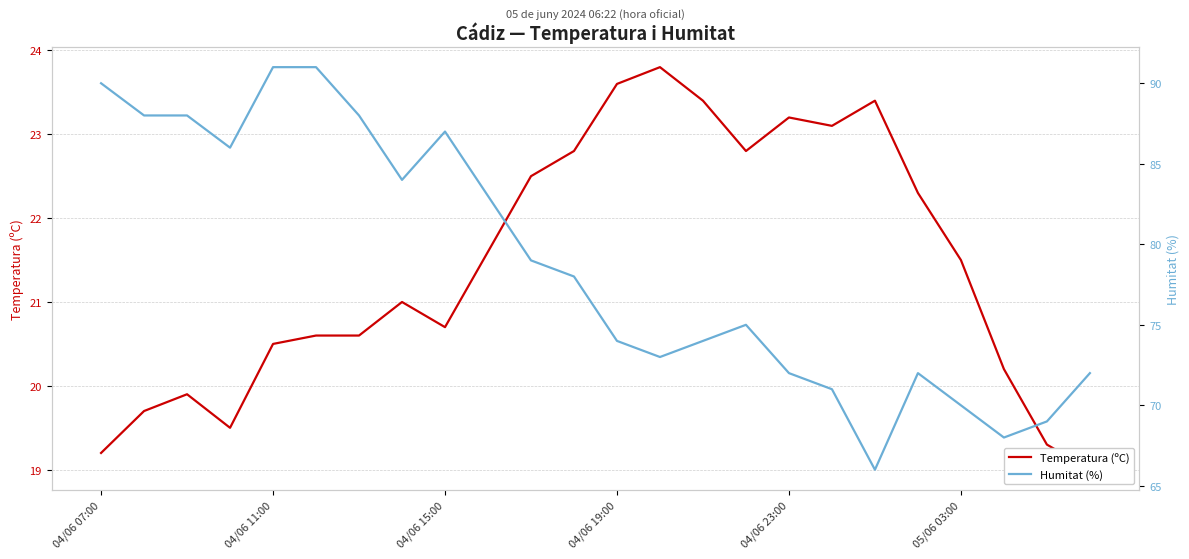

True or false: Humitat (%) and Temperatura (ºC) cross at least once.

False